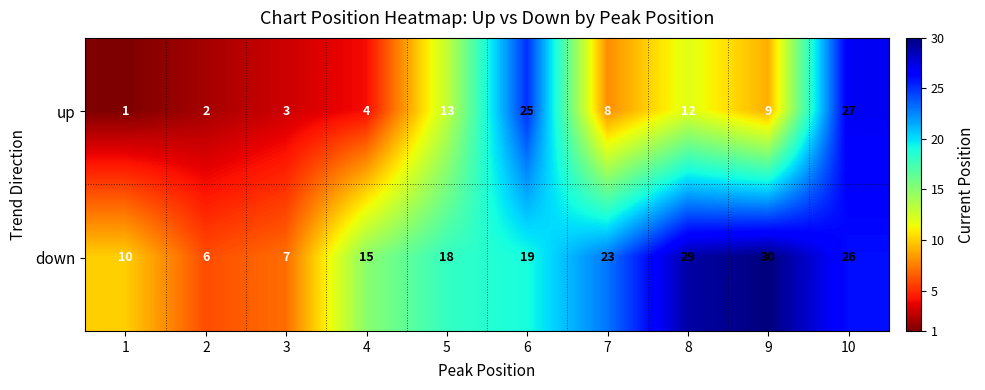

How many distinct data groups are displayed?

2